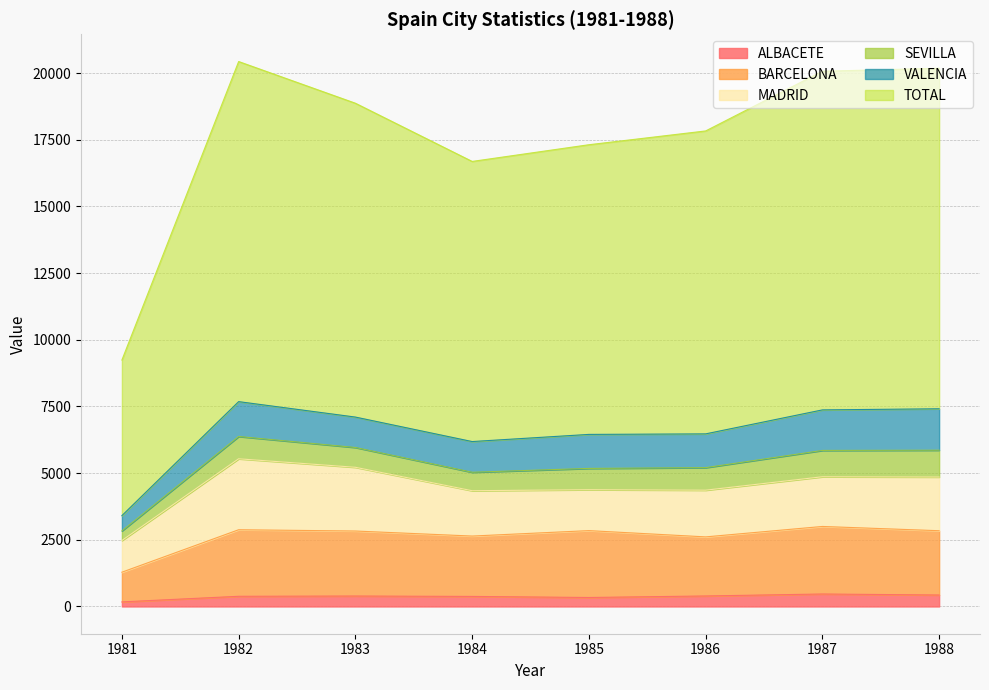

Between 1983 and 1984, which series saw the biggest shift?

TOTAL